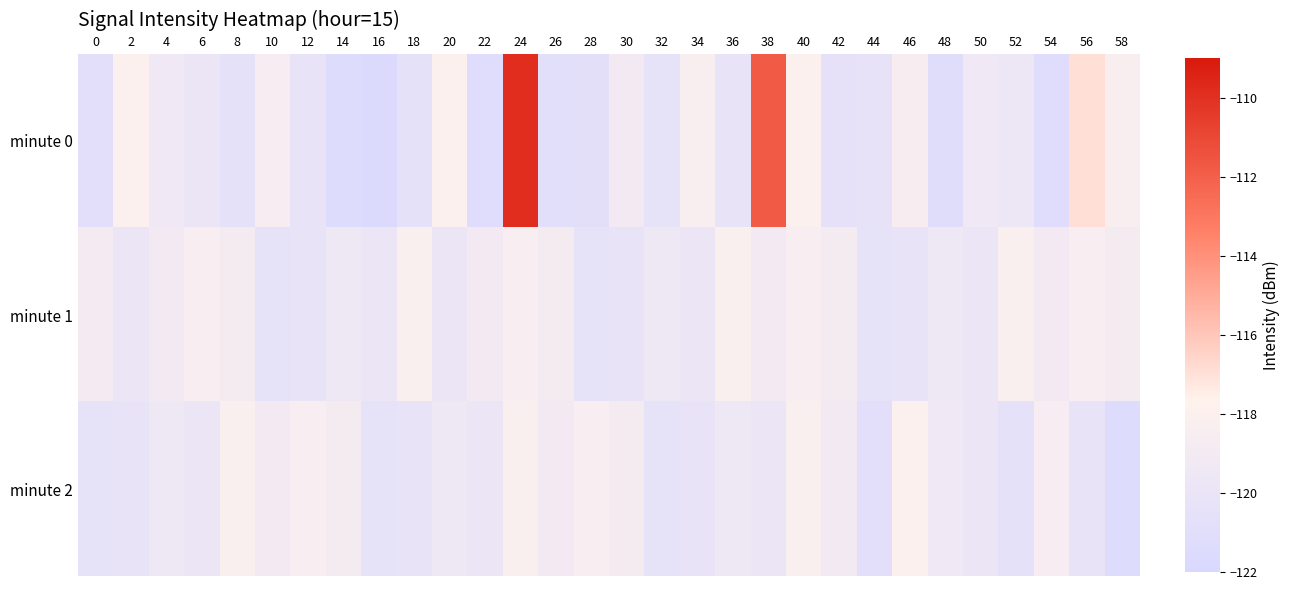

List the series in order of their overall mean, highest first.

minute 0, minute 1, minute 2